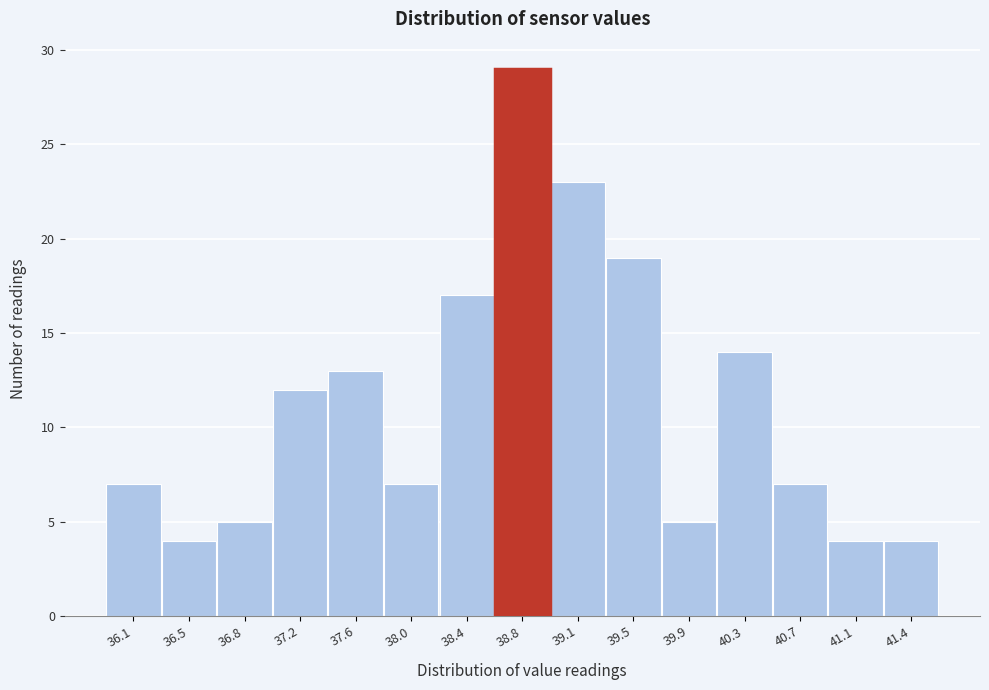

Reading left to right, what are all the values shown in this chart?

7	4	5	12	13	7	17	29	23	19	5	14	7	4	4